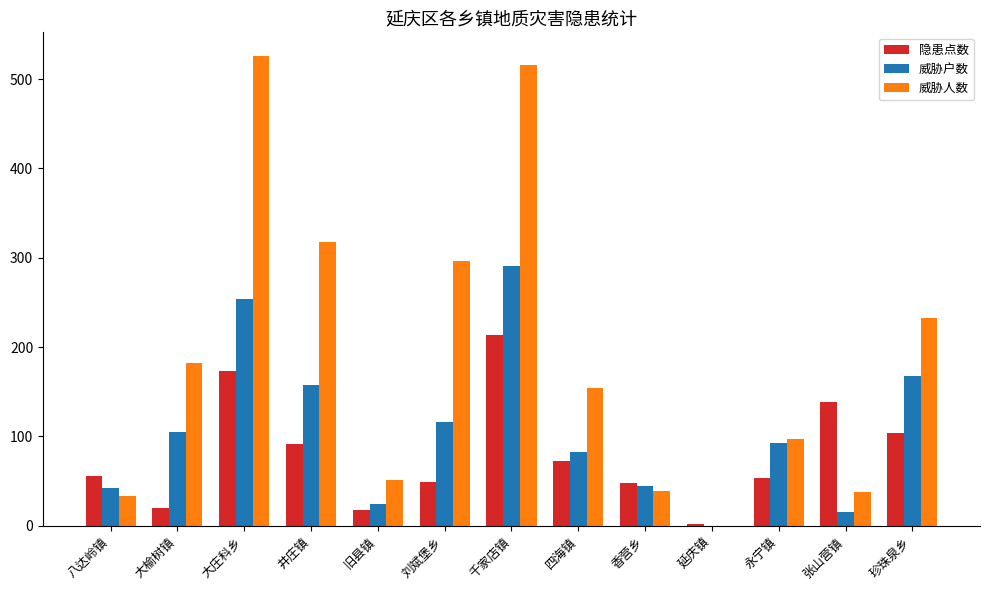

What is the sum of the 隐患点数 values at 大庄科乡 and 香营乡?

221